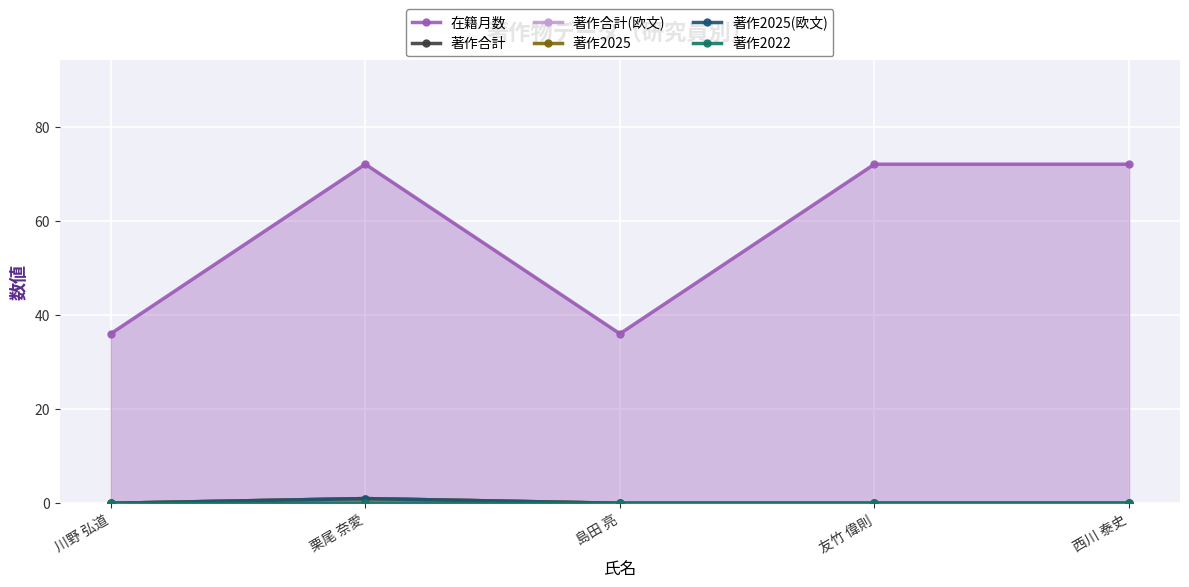

Reading left to right, extract all data points from this chart.

在籍月数: 川野 弘道=36	栗尾 奈愛=72	島田 亮=36	友竹 偉則=72	西川 泰史=72
著作合計: 川野 弘道=0	栗尾 奈愛=1	島田 亮=0	友竹 偉則=0	西川 泰史=0
著作合計(欧文): 川野 弘道=0	栗尾 奈愛=1	島田 亮=0	友竹 偉則=0	西川 泰史=0
著作2025: 川野 弘道=0	栗尾 奈愛=1	島田 亮=0	友竹 偉則=0	西川 泰史=0
著作2025(欧文): 川野 弘道=0	栗尾 奈愛=1	島田 亮=0	友竹 偉則=0	西川 泰史=0
著作2022: 川野 弘道=0	栗尾 奈愛=0	島田 亮=0	友竹 偉則=0	西川 泰史=0